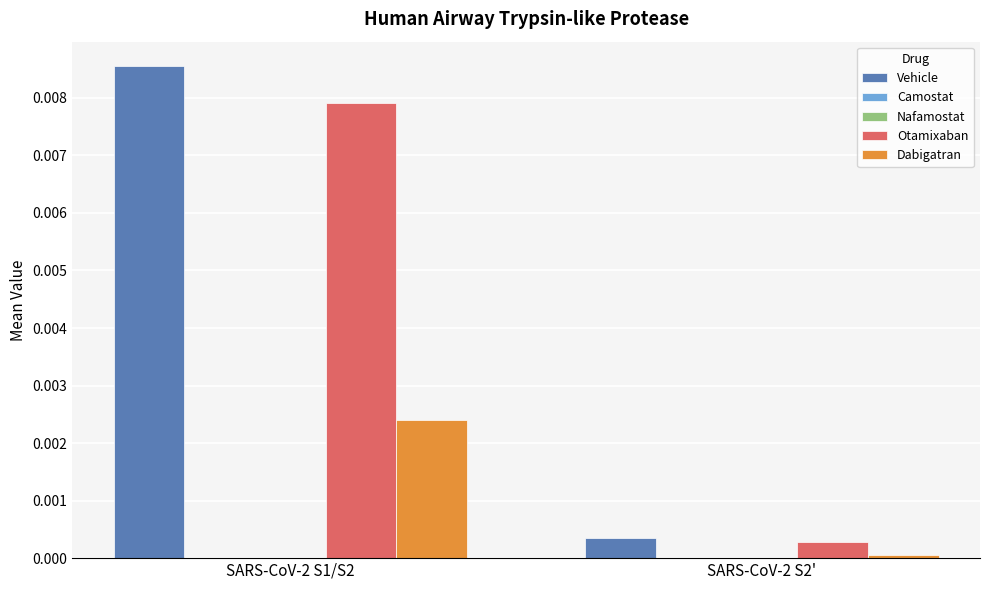

The Otamixaban series shows 0.0 at SARS-CoV-2 S1/S2. True or false?

True